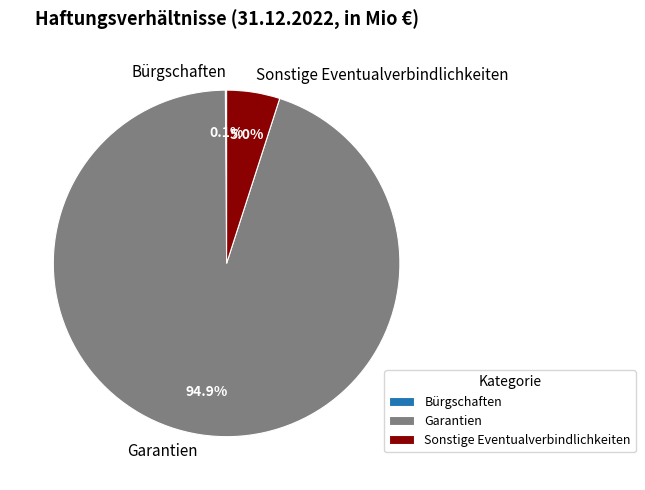

Combined, what portion of the pie is Sonstige Eventualverbindlichkeiten and Garantien?

99.9%